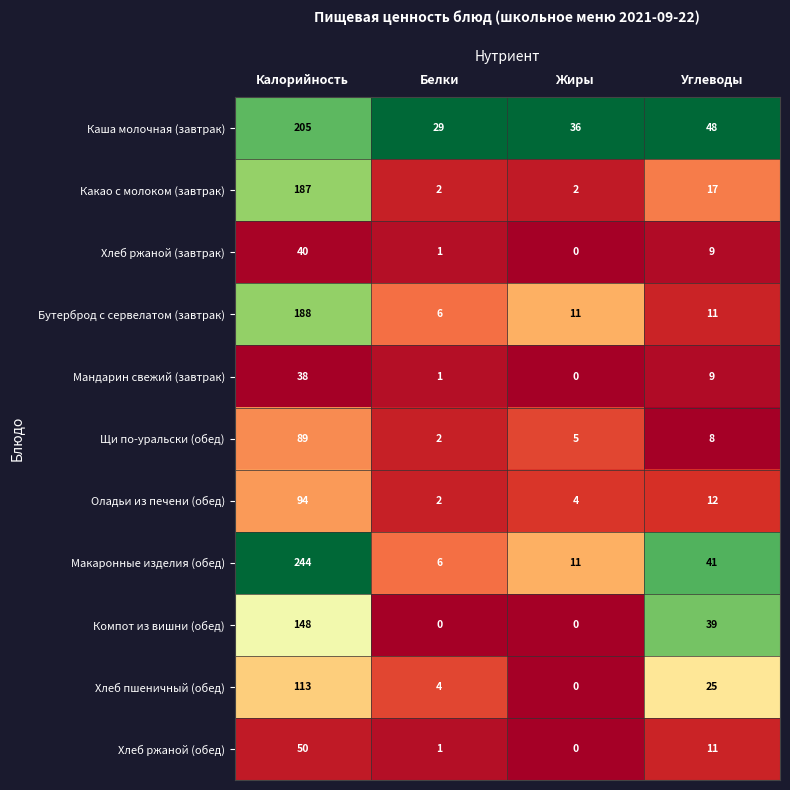

Is it true that Каша молочная (завтрак) equals 48 at Углеводы?

True